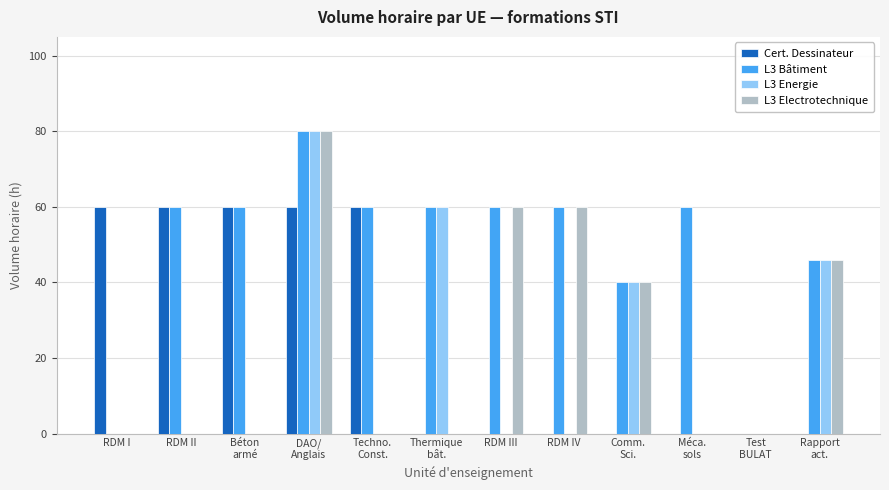

Reading left to right, transcribe all the data shown in this chart.

Cert. Dessinateur: 60	60	60	60	60	0	0	0	0	0	0	0
L3 Bâtiment: 0	60	60	80	60	60	60	60	40	60	0	46
L3 Energie: 0	0	0	80	0	60	0	0	40	0	0	46
L3 Electrotechnique: 0	0	0	80	0	0	60	60	40	0	0	46